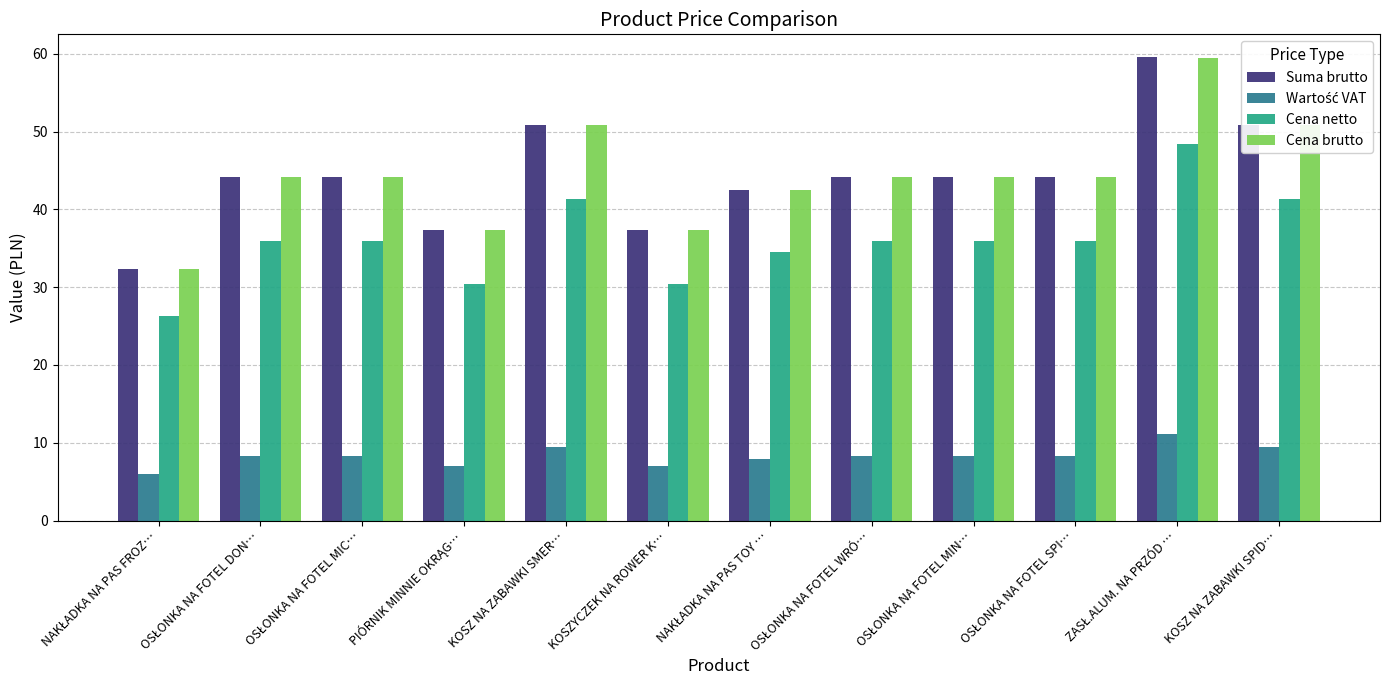

What is the average value of the Cena netto series?

36.0